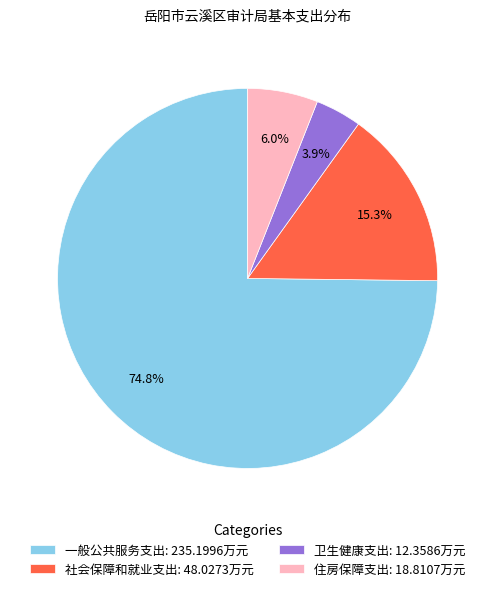

Is 社会保障和就业支出 the majority of the pie?

No